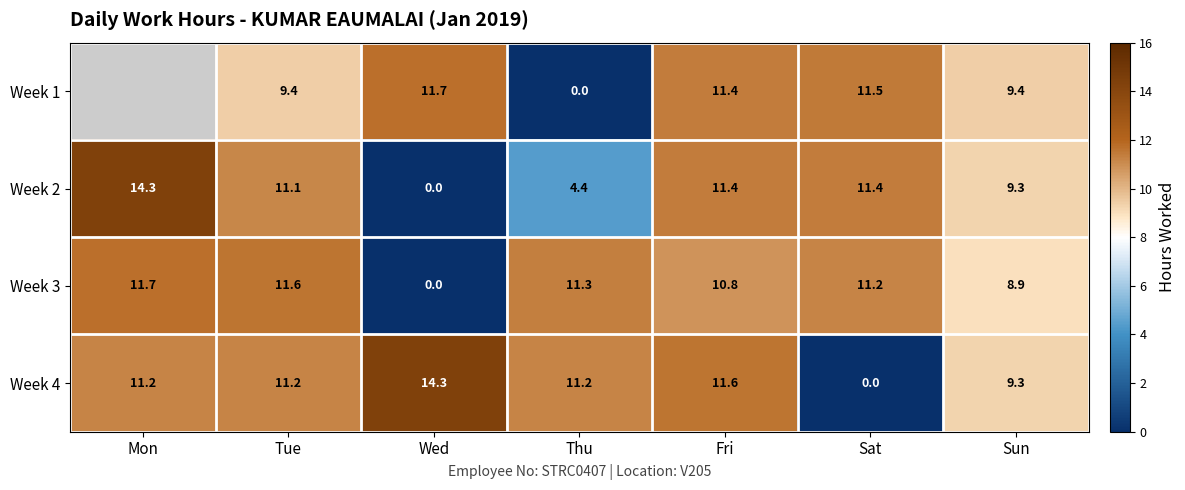

The Week 3 series shows 3.5 at Sun. True or false?

False